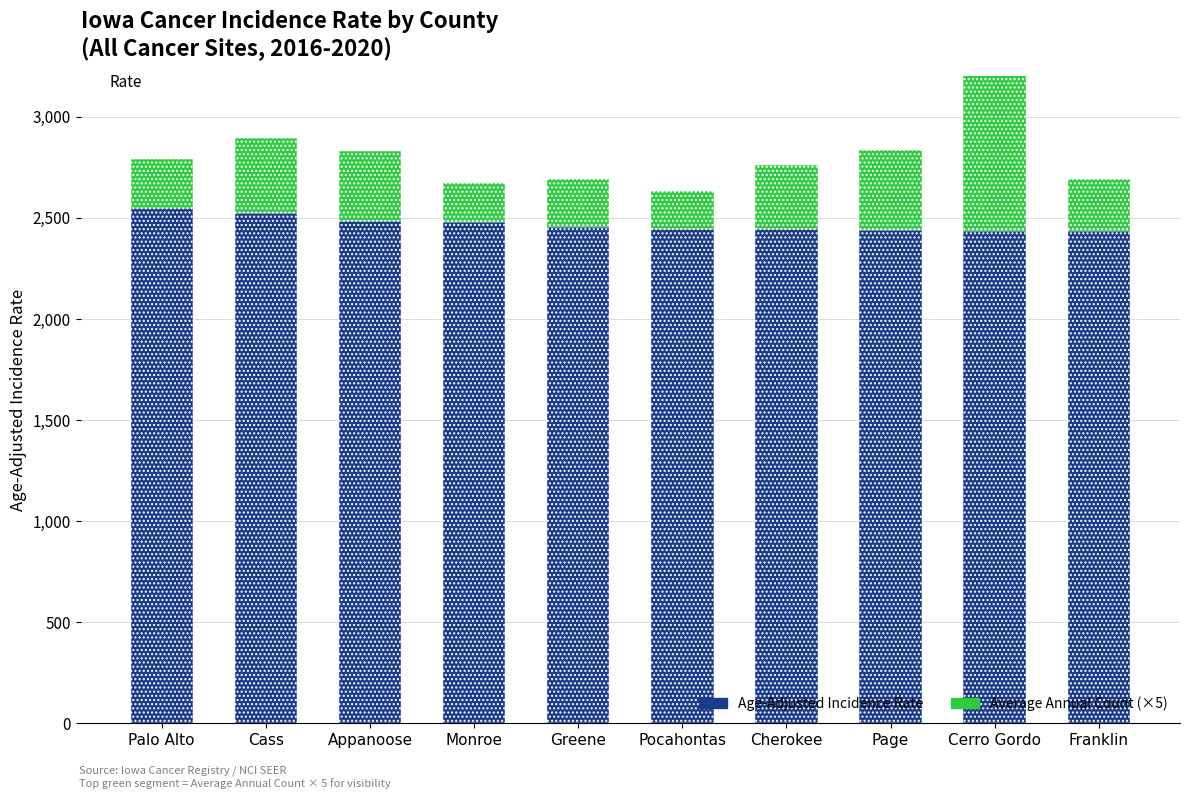

What is the value of the Age-Adjusted Incidence Rate bar at the 10th from the left?

2433.3